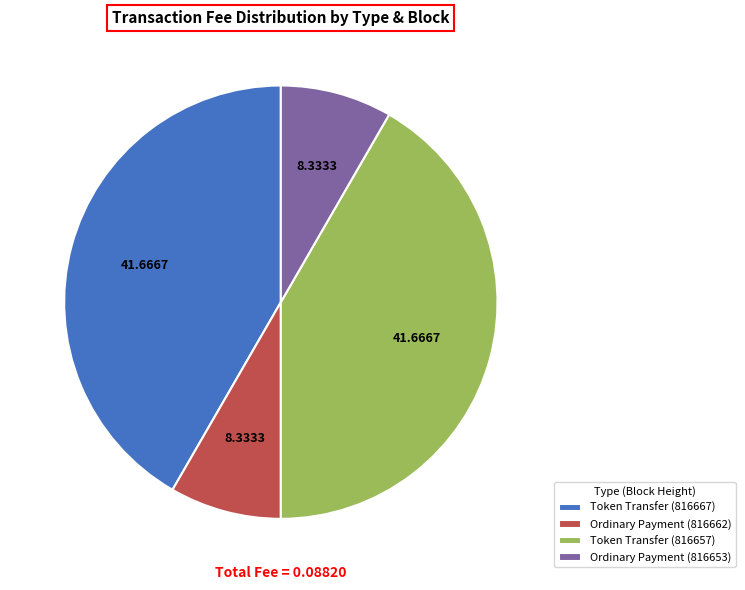

Combined, do Token Transfer (816667) and Token Transfer (816657) account for over 50%?

Yes